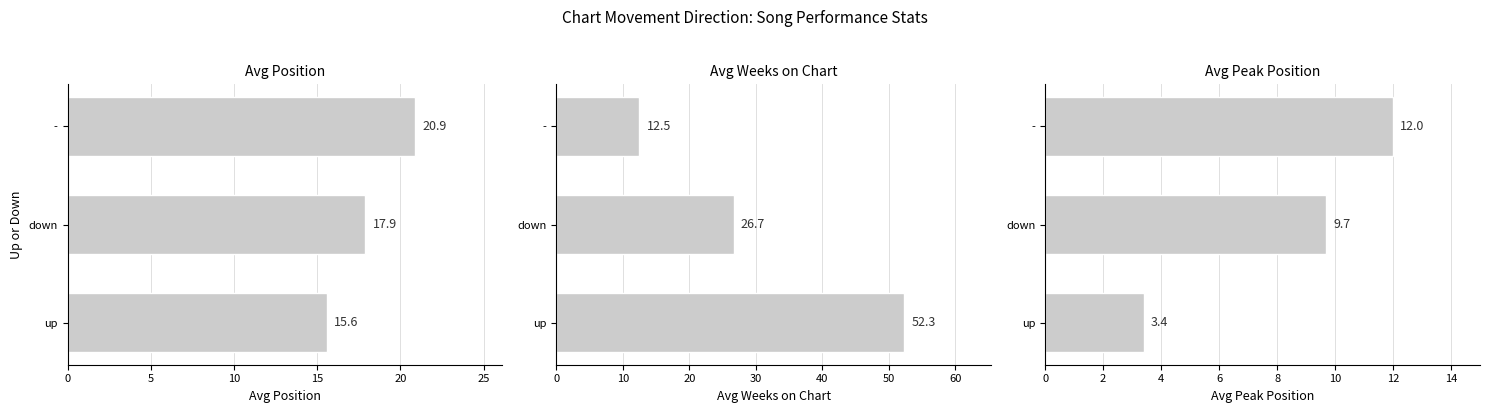

What is the total value across all series at 0?

71.3